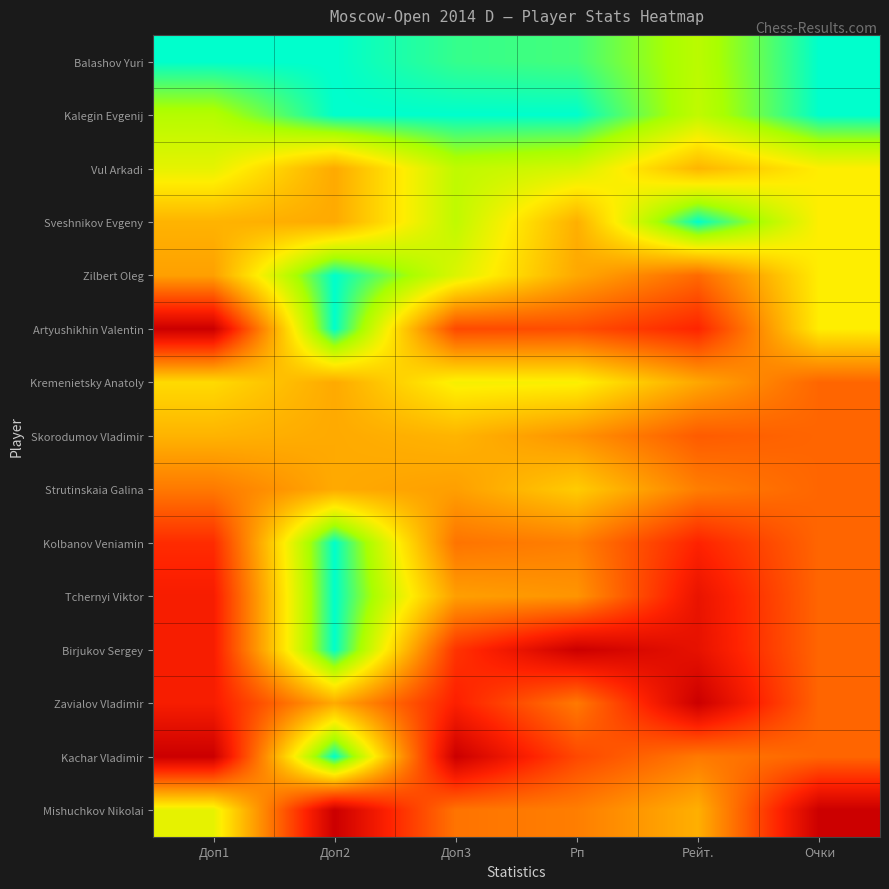

Which category has the highest value across all series?

Доп1